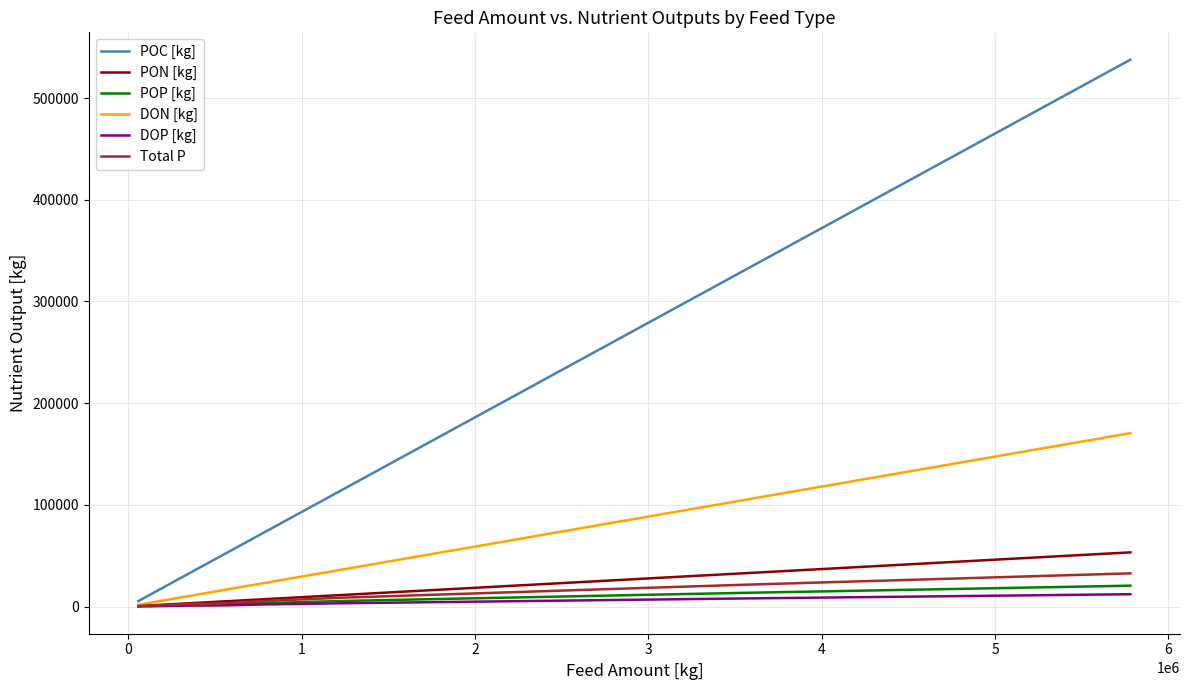

Which series has the widest spread of values?

POC [kg]